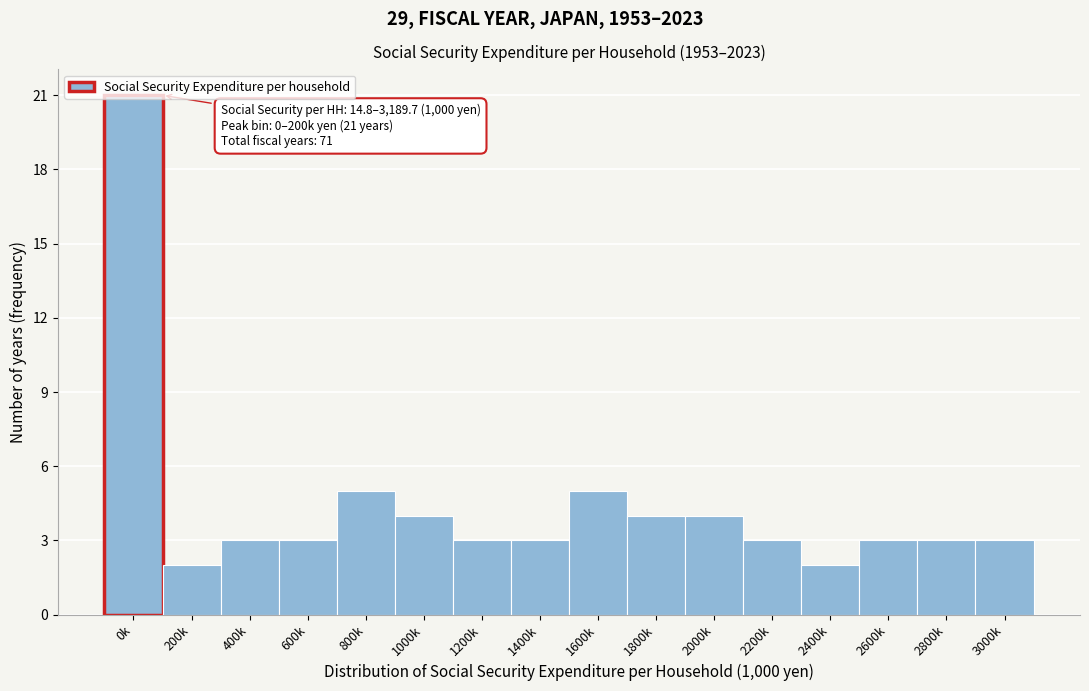

Is it true that the value at 600k is 5?

False